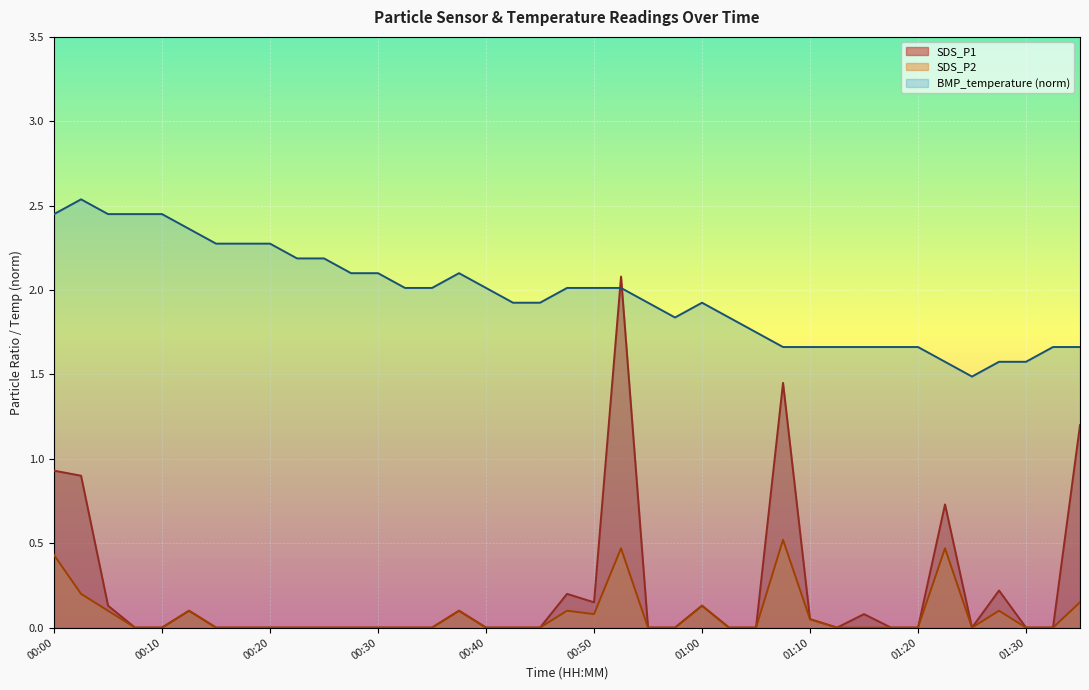

How many data points in BMP_temperature are less than 2?

19